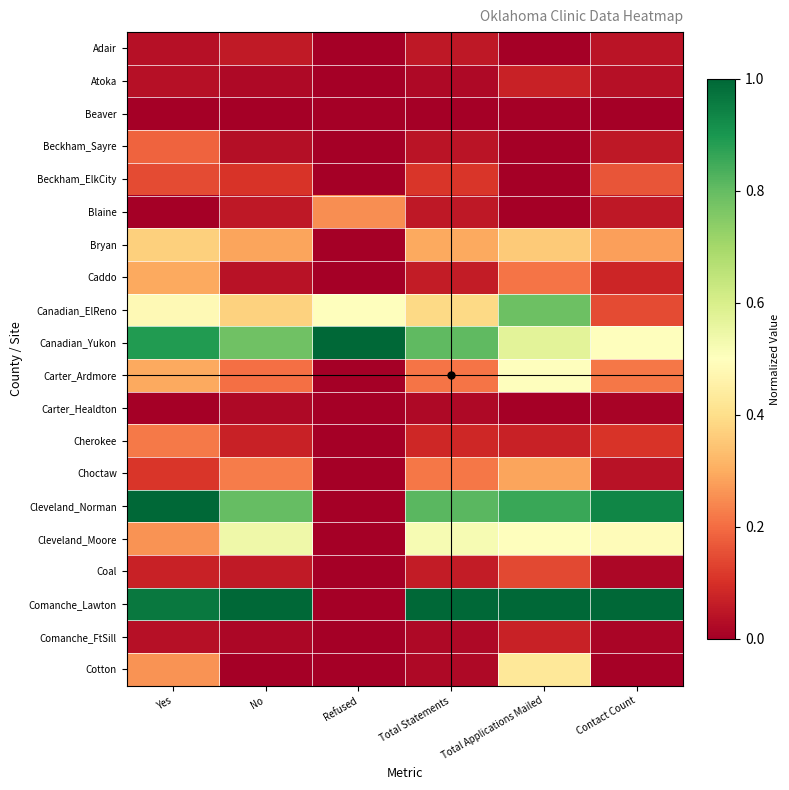

Between No and Contact Count, which is larger?

No